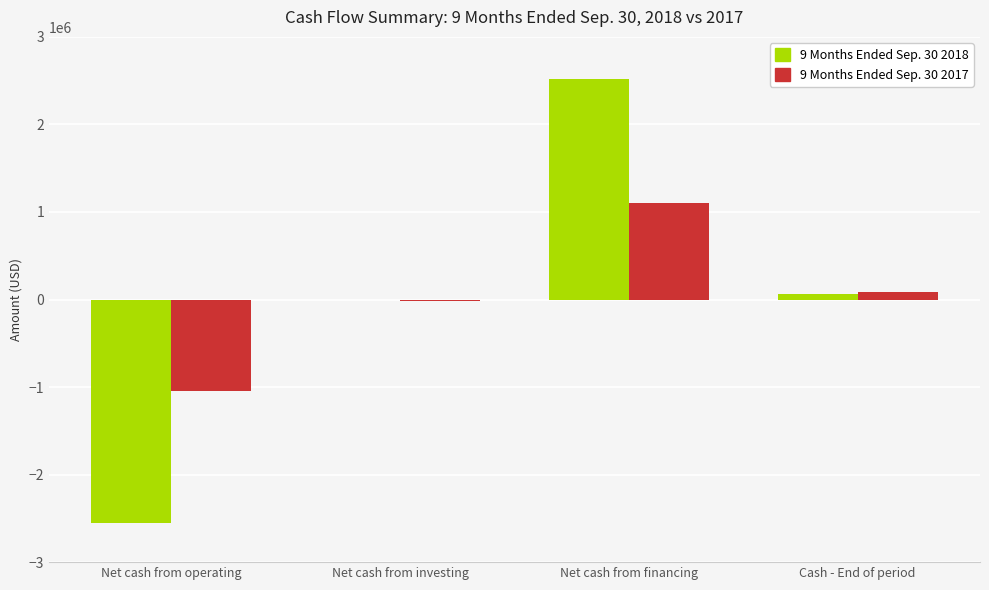

Count the number of data series in this chart.

2